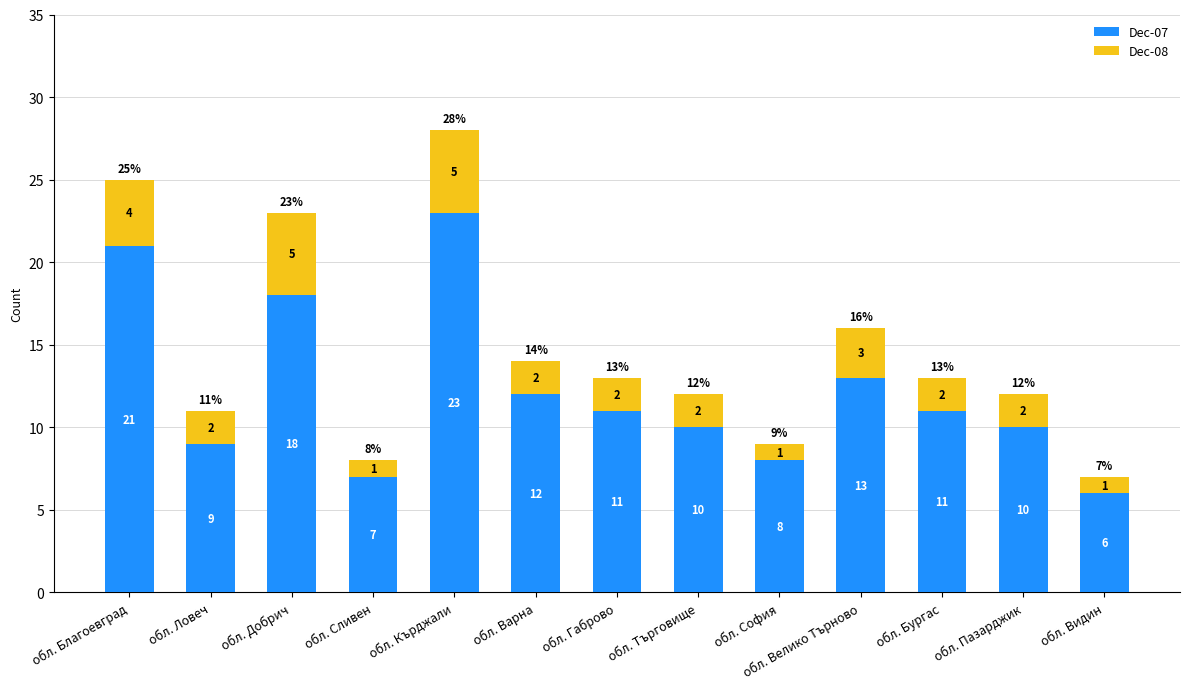

What is the sum of all Dec-07 values?

159